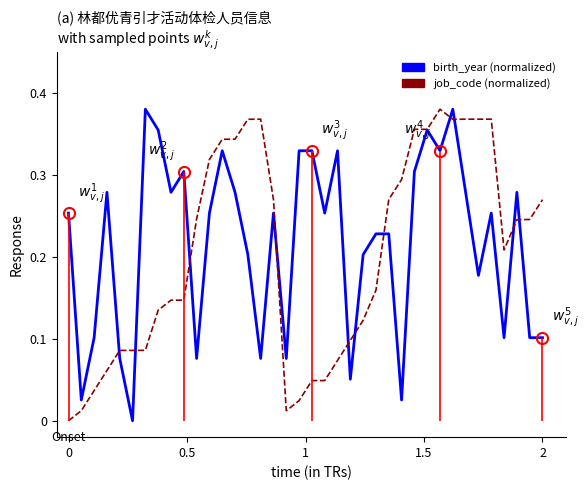

What is the difference between the maximum and minimum values in the birth_year series?

0.4